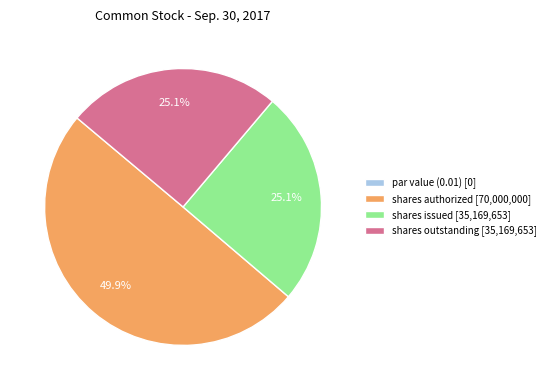

Is shares issued [35,169,653] the majority of the pie?

No